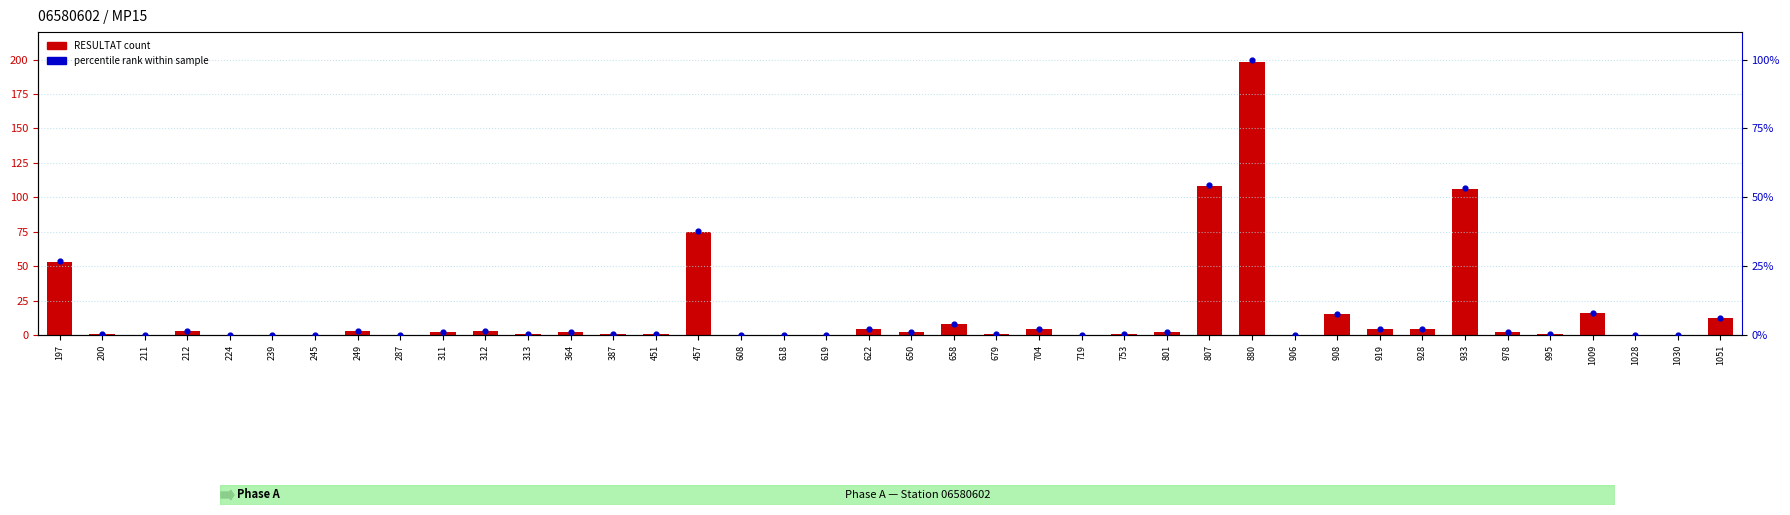

Which series has the largest Y range (max minus min)?

RESULTAT count